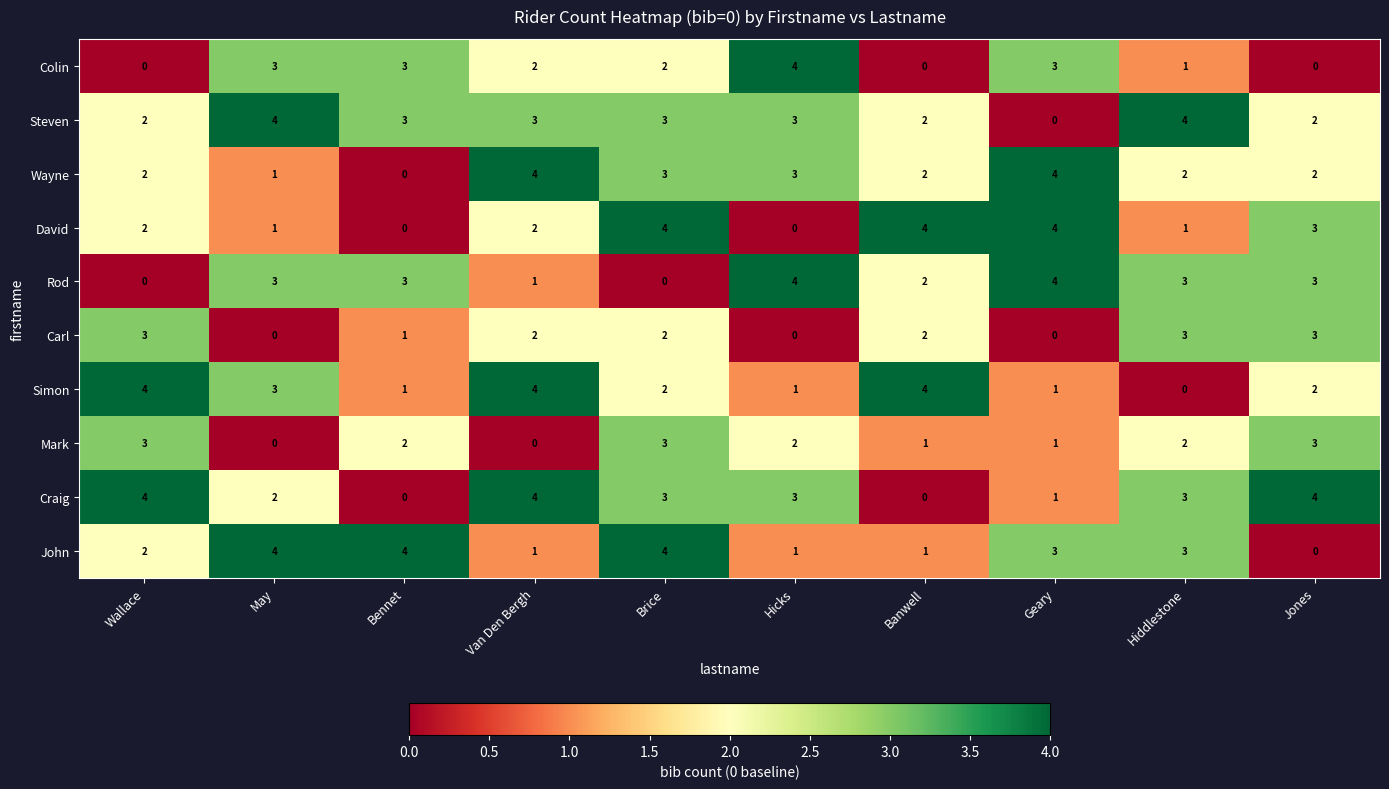

The Steven series shows 3 at Wallace. True or false?

False